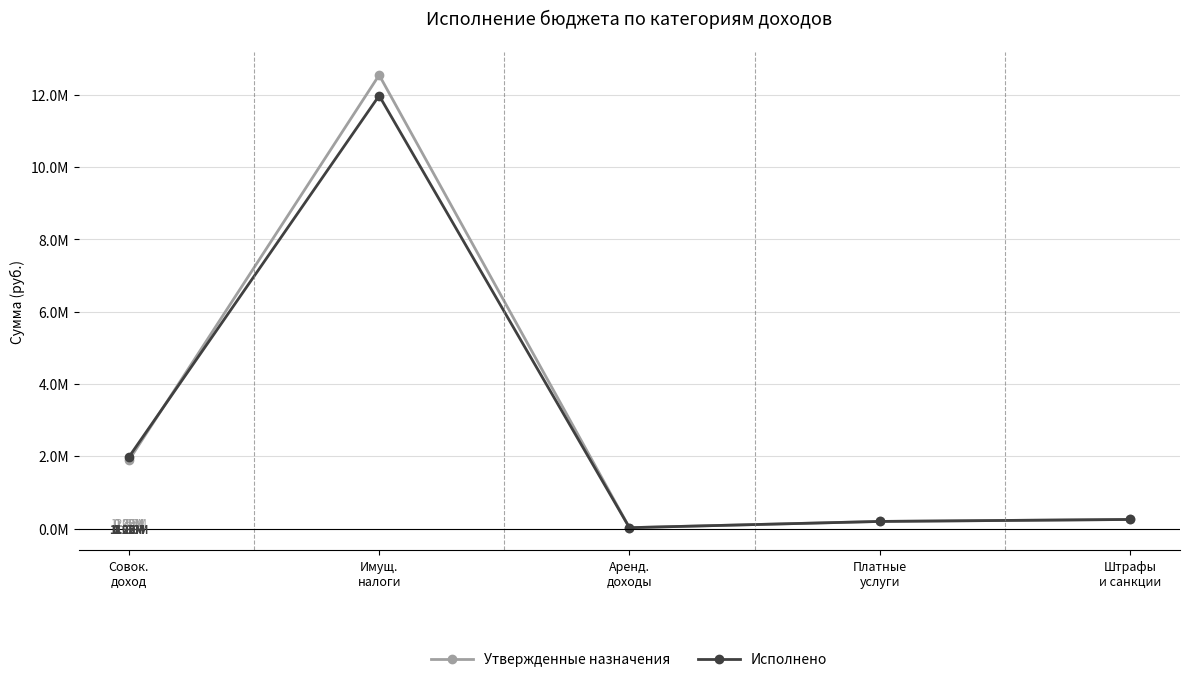

Which series has the largest range (max minus min)?

Утвержденные назначения